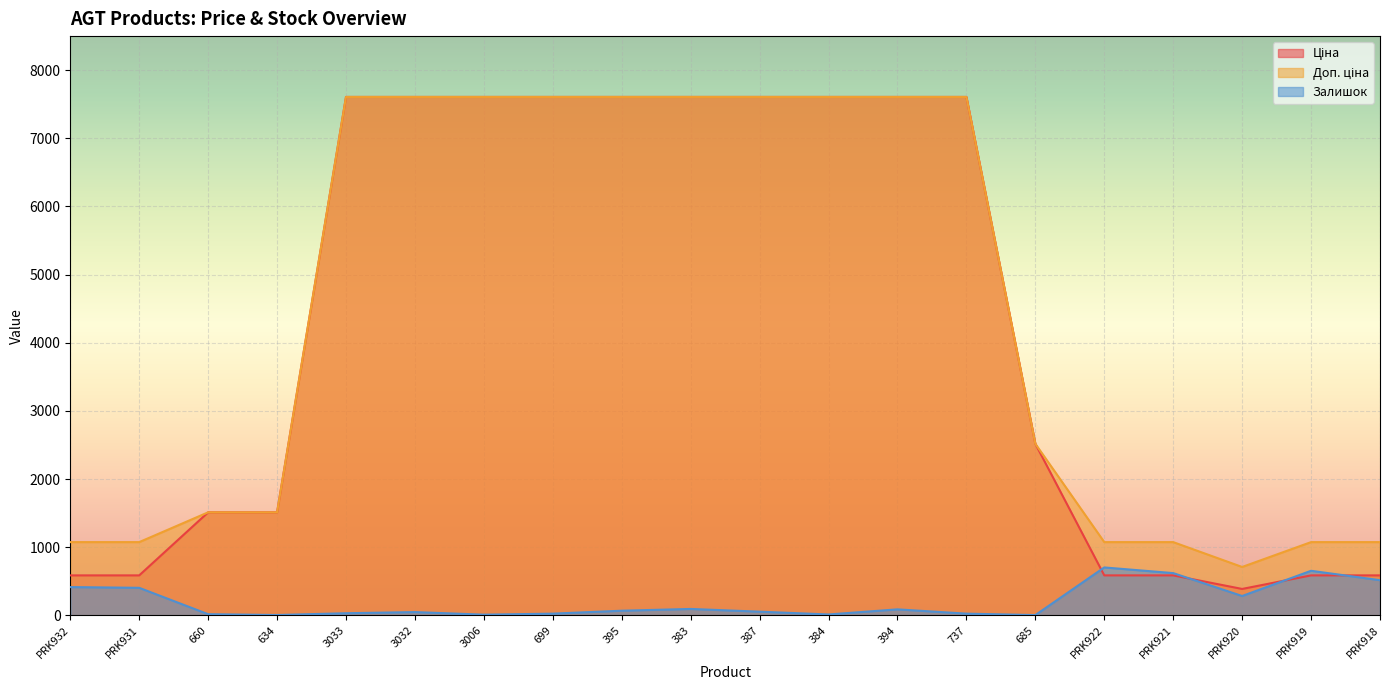

How many series are shown in this chart?

3